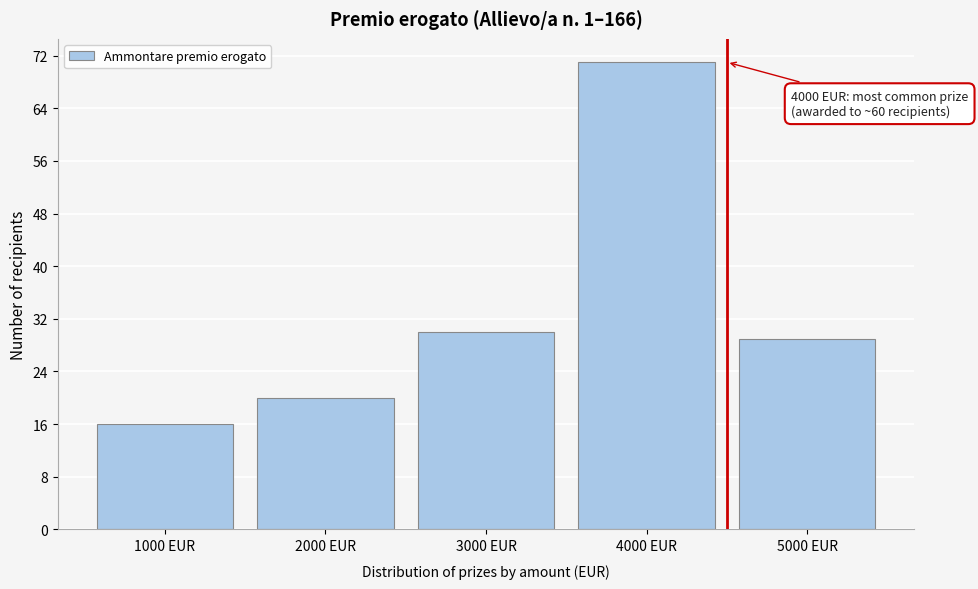

Over which range of the x-axis is the bar tallest?

3500 to 4500